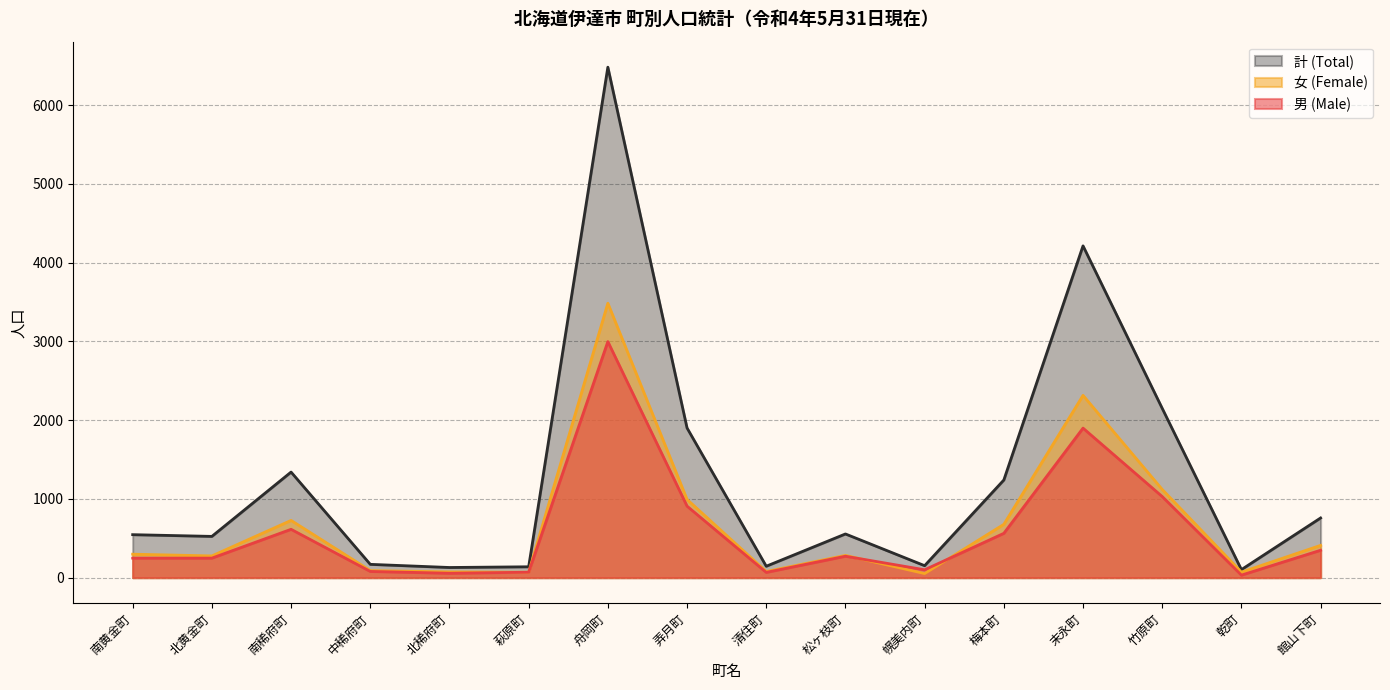

Which label corresponds to the smallest value in the chart?

乾町